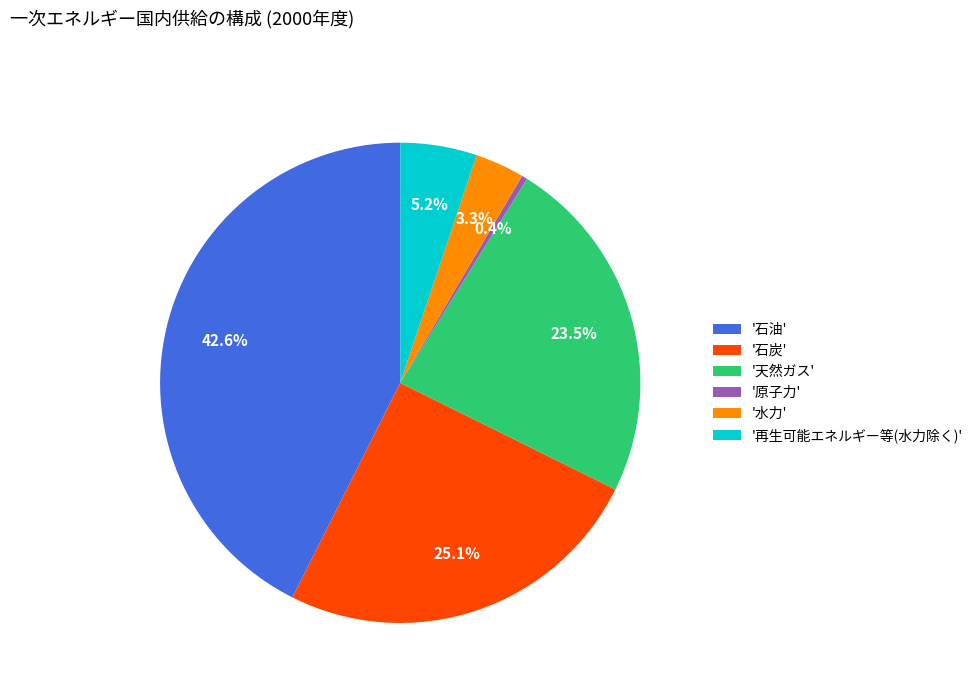

What portion of the pie excludes '原子力'?

99.6%